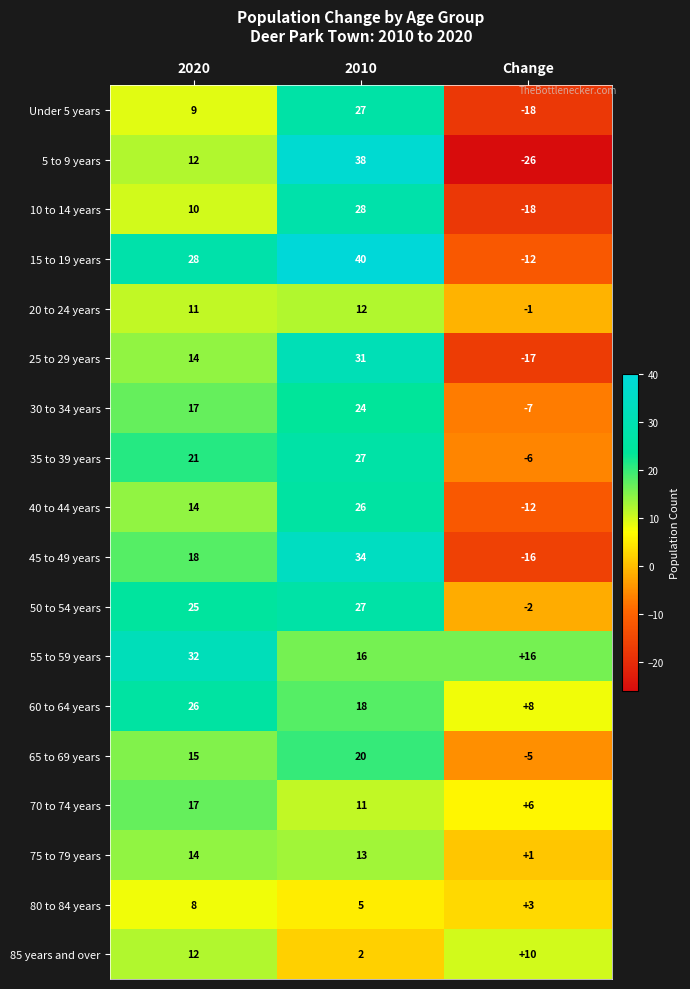

What is the minimum value for 45 to 49 years?

-16